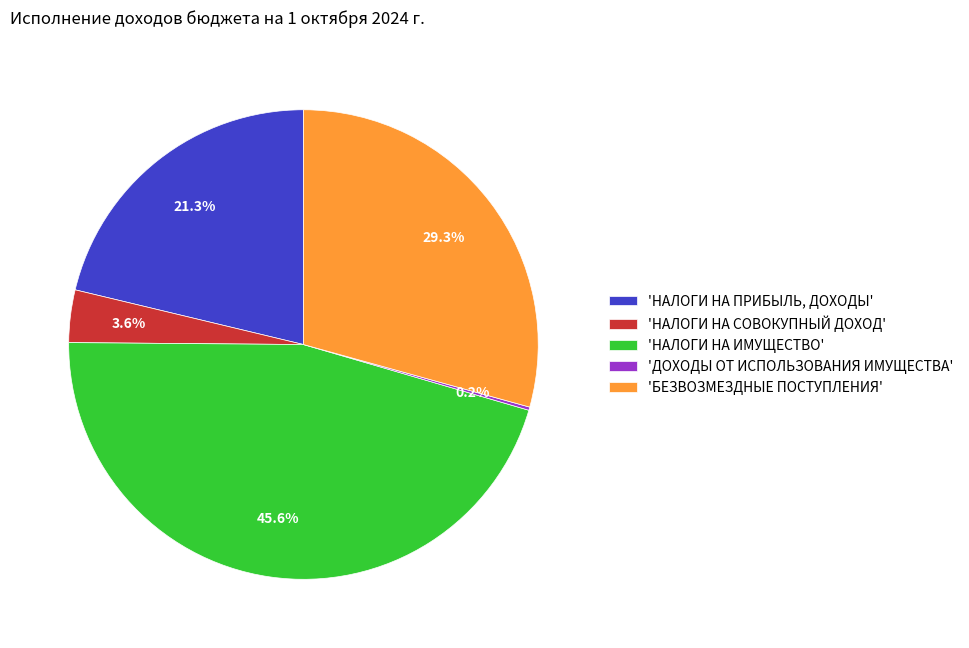

What is the ratio of the value at 'НАЛОГИ НА ПРИБЫЛЬ, ДОХОДЫ' to the value at 'БЕЗВОЗМЕЗДНЫЕ ПОСТУПЛЕНИЯ'?

0.7